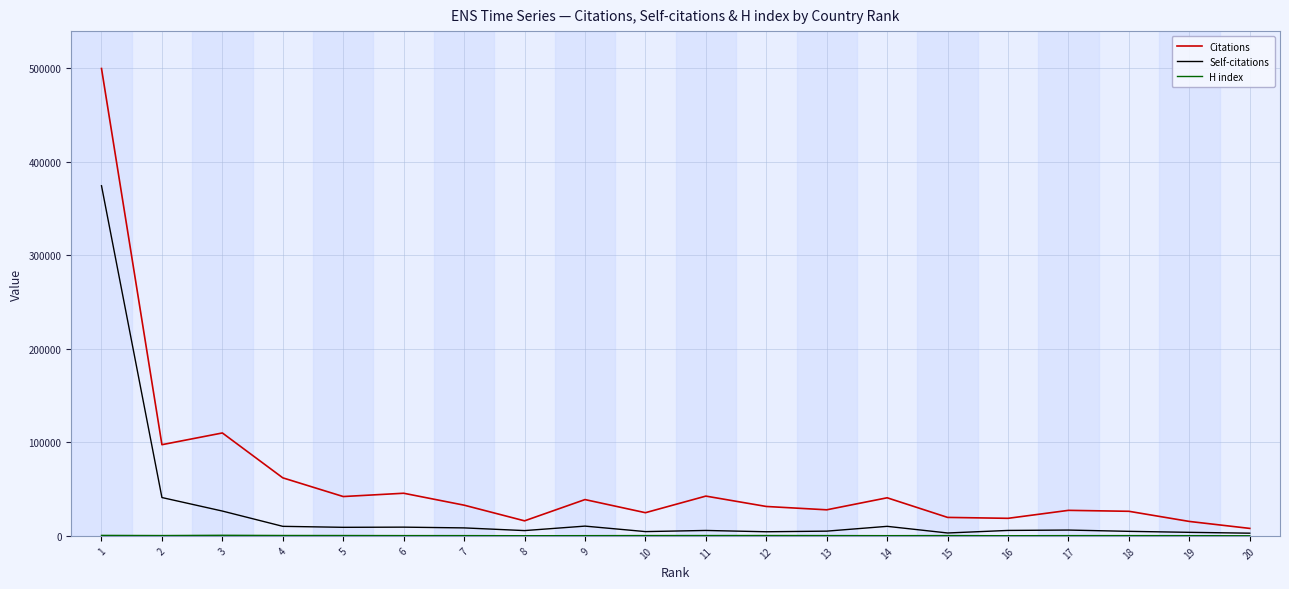

Which series has the largest total across all categories?

Citations